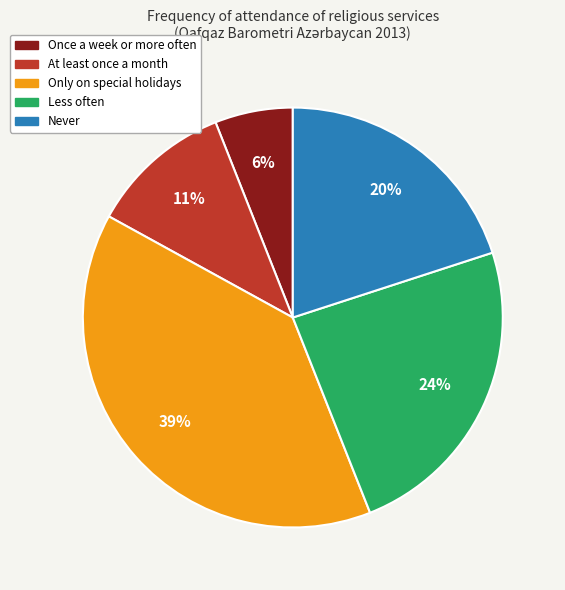

Does At least once a month represent more than half of the total?

No